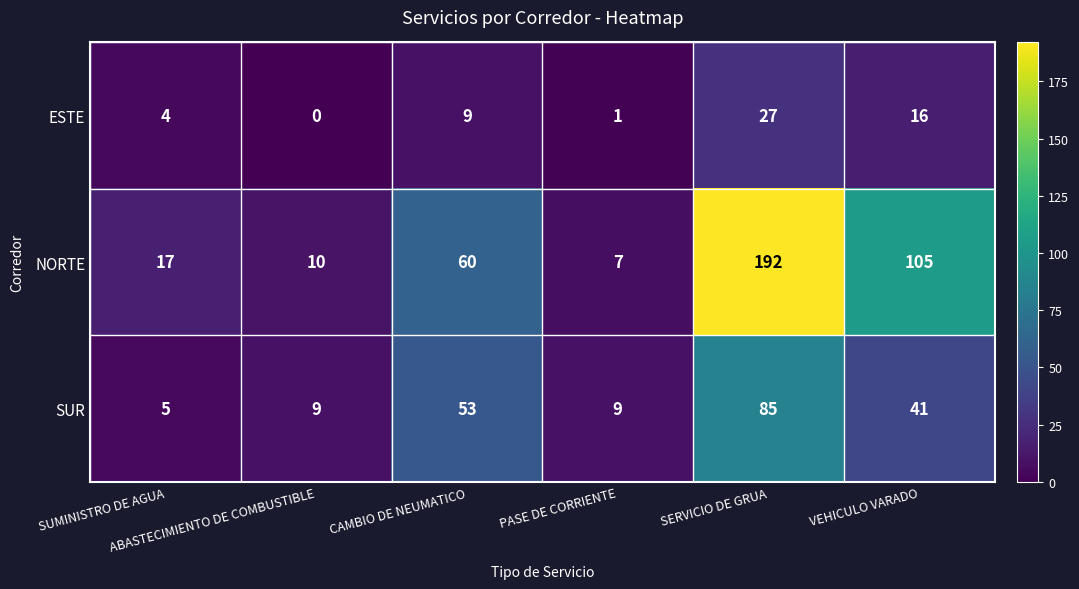

Which series has the largest range (max minus min)?

NORTE